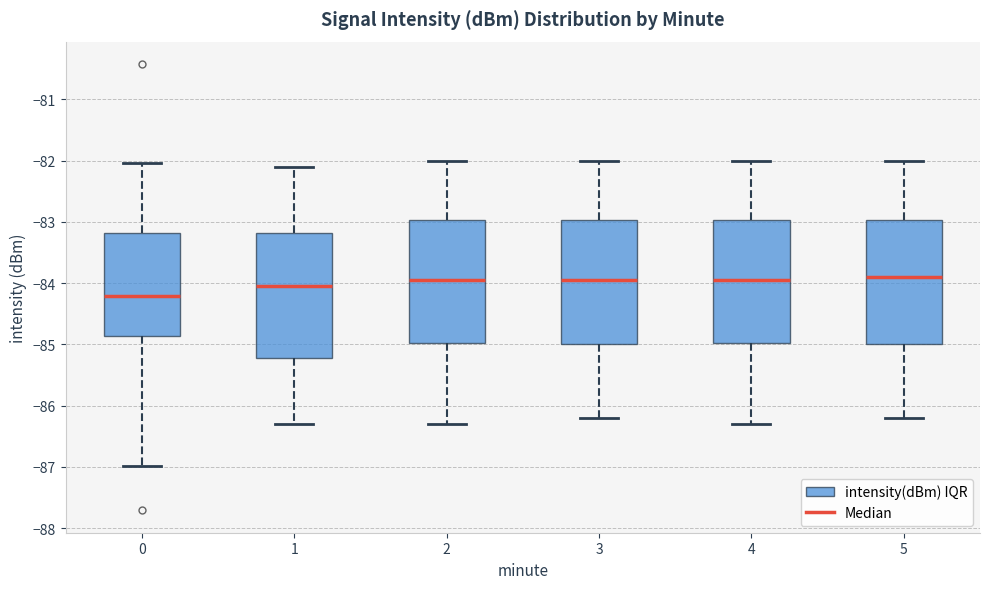

Reading left to right, read every box against the y-axis: the position of its median line, the range the box covers, and the ends of its whiskers. The values are not printed on the chart, so give them approximately, as read against the axis.

0: median -84.2, box -84.9 to -83.2, whiskers -87.0 to -82.0
1: median -84.0, box -85.2 to -83.2, whiskers -86.3 to -82.1
2: median -83.9, box -85.0 to -83.0, whiskers -86.3 to -82.0
3: median -83.9, box -85.0 to -83.0, whiskers -86.2 to -82.0
4: median -83.9, box -85.0 to -83.0, whiskers -86.3 to -82.0
5: median -83.9, box -85.0 to -83.0, whiskers -86.2 to -82.0